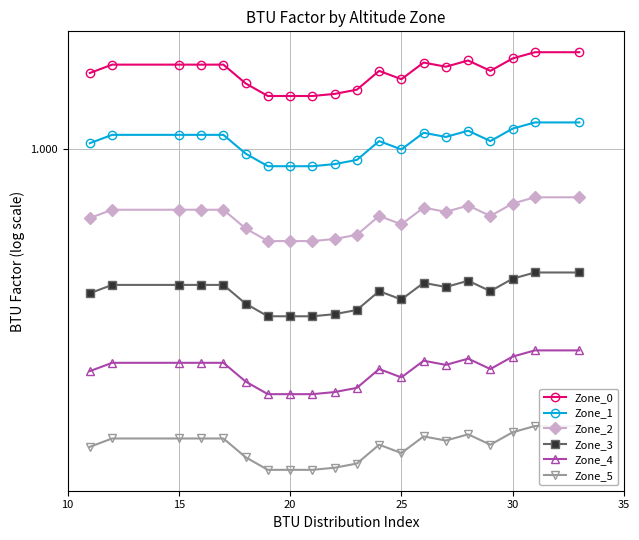

Reading left to right, transcribe all the data shown in this chart.

Zone_0: 1.0	1.0	1.0	1.0	1.0	1.0	1.0	1.0	1.0	1.0	1.0	1.0	1.0	1.0	1.0	1.0	1.0	1.0	1.0	1.0
Zone_1: 1.0	1.0	1.0	1.0	1.0	1.0	1.0	1.0	1.0	1.0	1.0	1.0	1.0	1.0	1.0	1.0	1.0	1.0	1.0	1.0
Zone_2: 1.0	1.0	1.0	1.0	1.0	1.0	1.0	1.0	1.0	1.0	1.0	1.0	1.0	1.0	1.0	1.0	1.0	1.0	1.0	1.0
Zone_3: 0.9	0.9	0.9	0.9	0.9	0.9	0.9	0.9	0.9	0.9	0.9	0.9	0.9	0.9	0.9	0.9	0.9	0.9	0.9	0.9
Zone_4: 0.9	0.9	0.9	0.9	0.9	0.9	0.9	0.9	0.9	0.9	0.9	0.9	0.9	0.9	0.9	0.9	0.9	0.9	0.9	0.9
Zone_5: 0.9	0.9	0.9	0.9	0.9	0.9	0.9	0.9	0.9	0.9	0.9	0.9	0.9	0.9	0.9	0.9	0.9	0.9	0.9	0.9